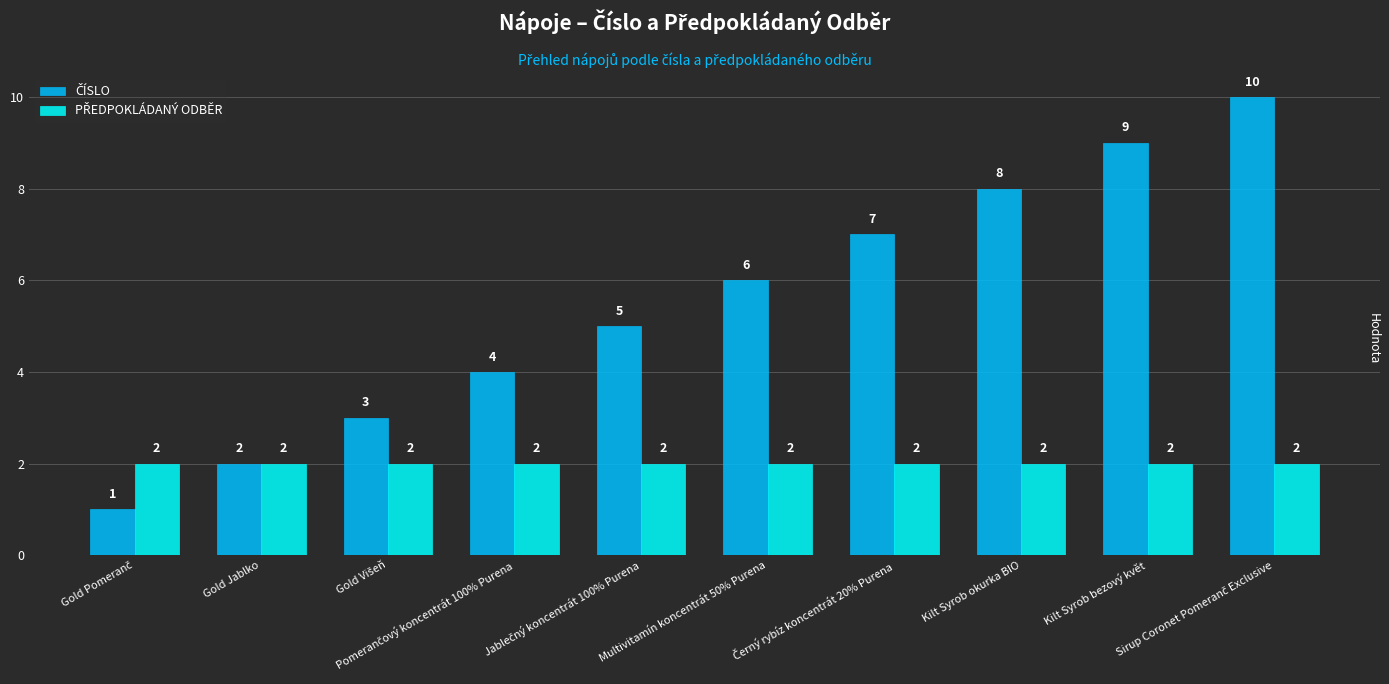

What is the greatest value displayed?

10